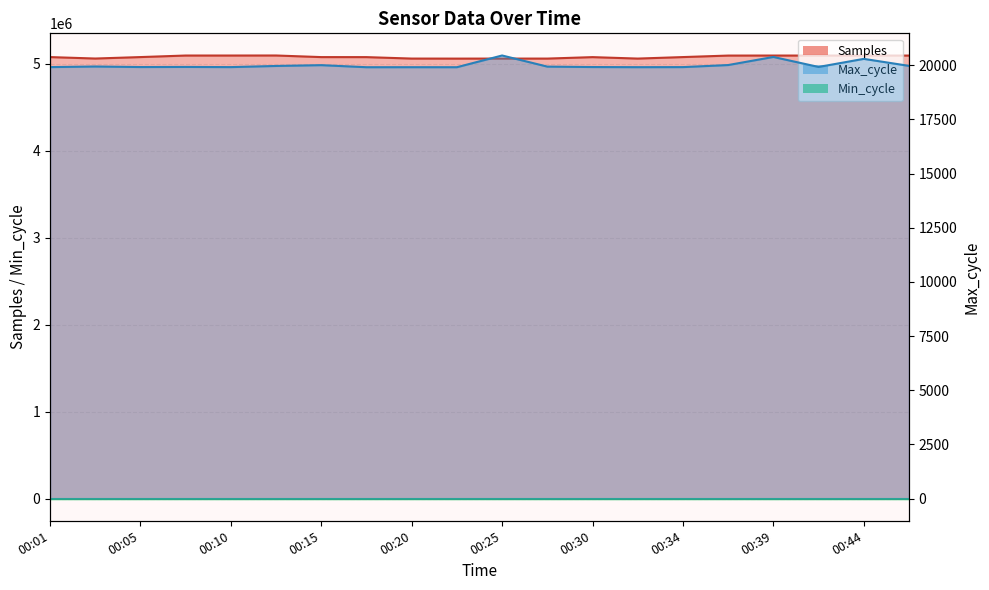

Which has a higher value, 00:30 or 00:39?

00:39